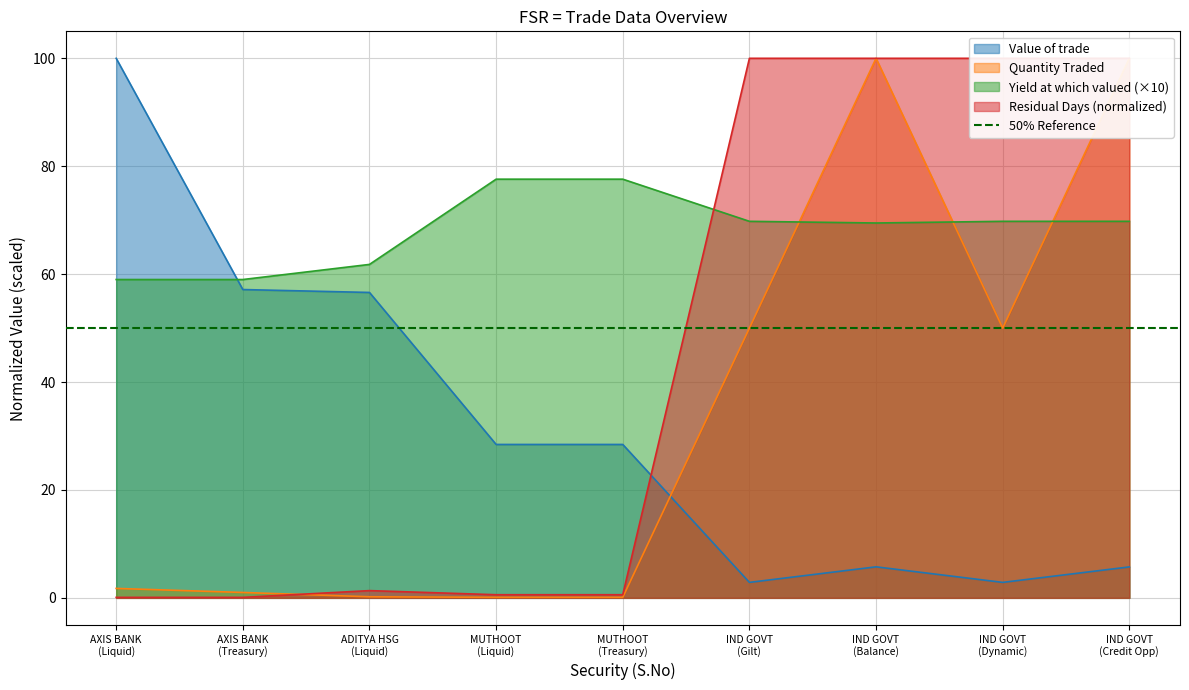

Which series ends up on top after the final intersection of Value of trade and Yield at which valued (×10)?

Yield at which valued (×10)